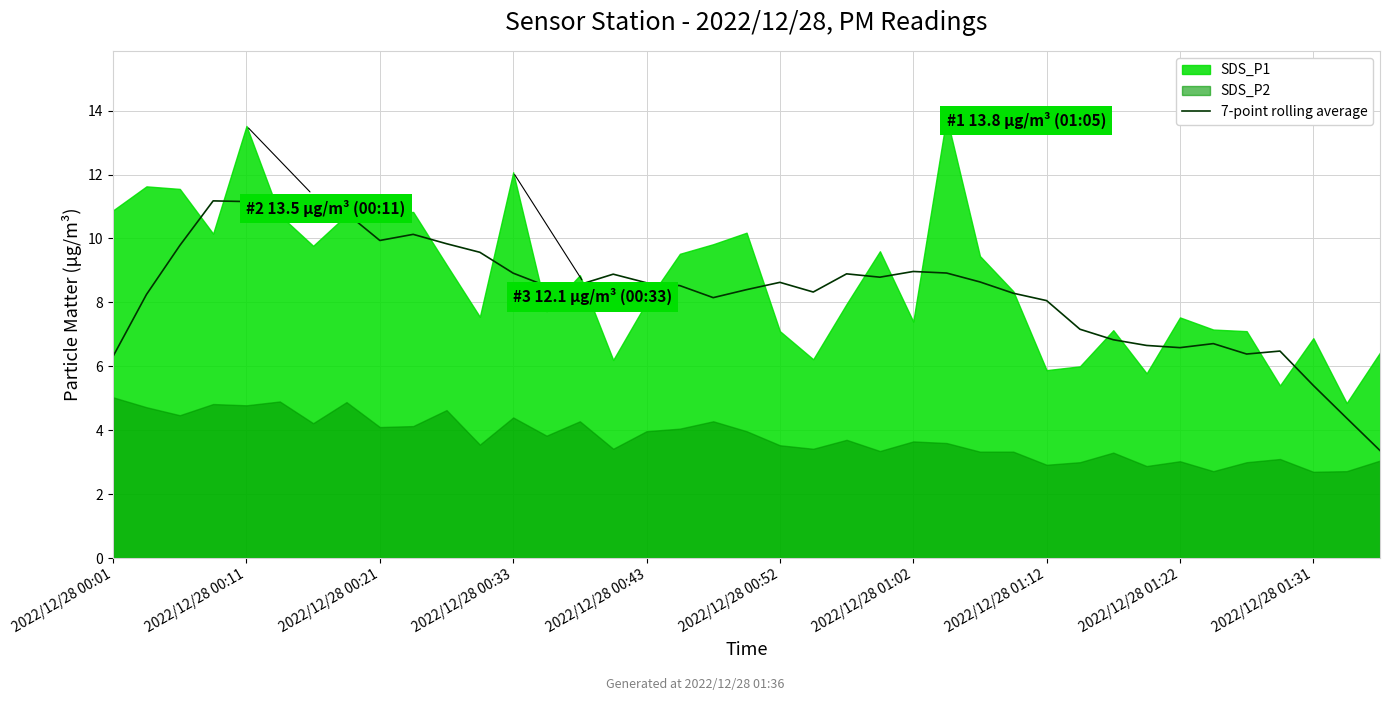

What is the lowest value of the 7-point rolling average series?

3.4